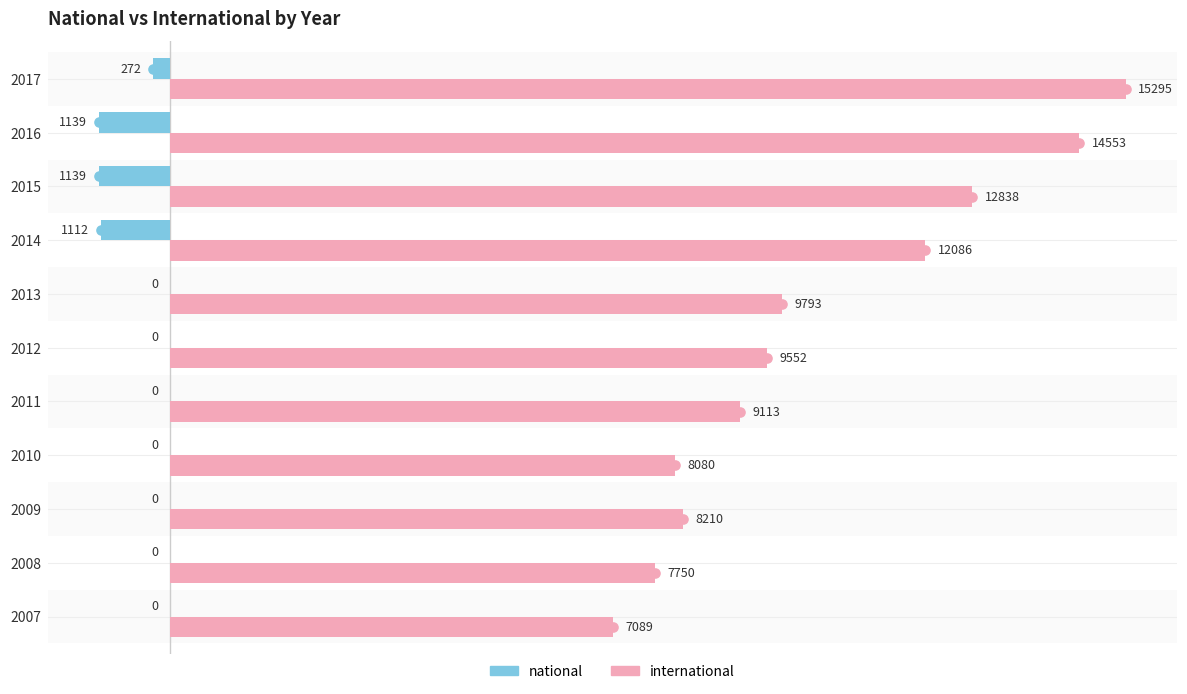

What is the sum of all national values?

-3662